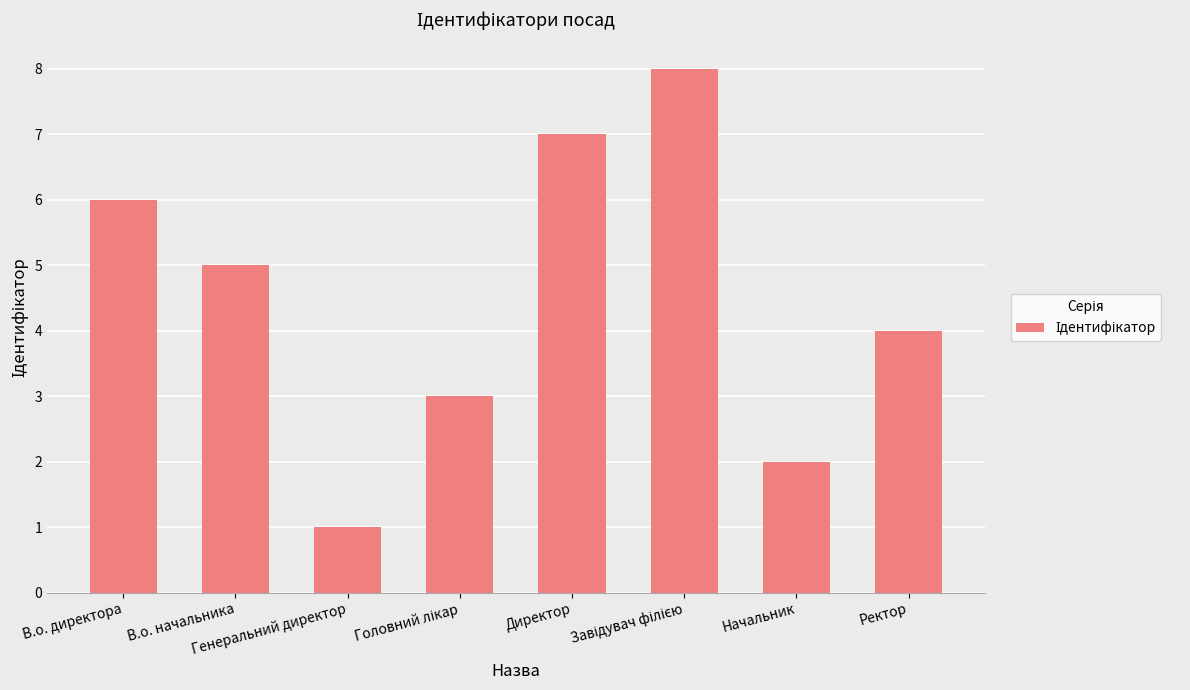

What is the difference between the maximum and minimum values?

7